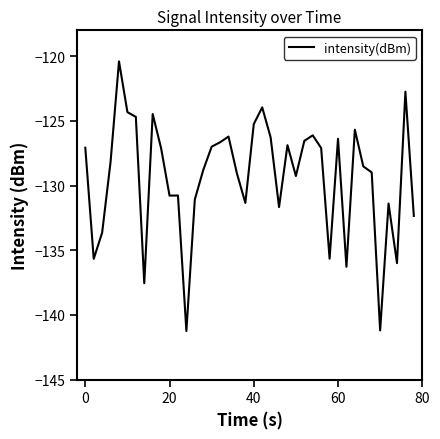

What is the difference between the maximum and second lowest values?

20.8